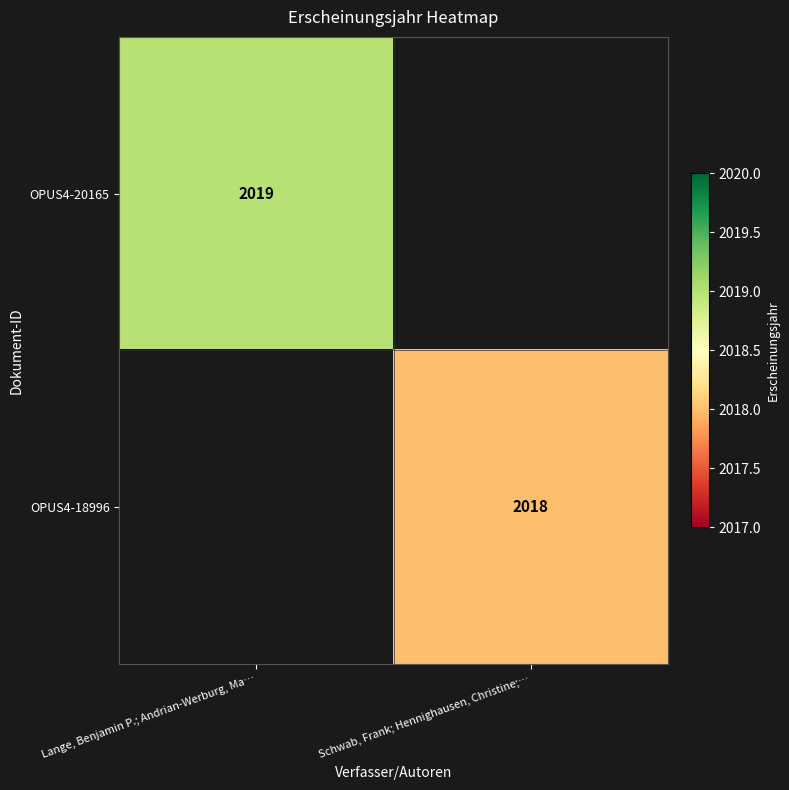

Which has a higher value, Lange, Benjamin P.; Andrian-Werburg, Ma… or Schwab, Frank; Hennighausen, Christine;…?

Lange, Benjamin P.; Andrian-Werburg, Ma…